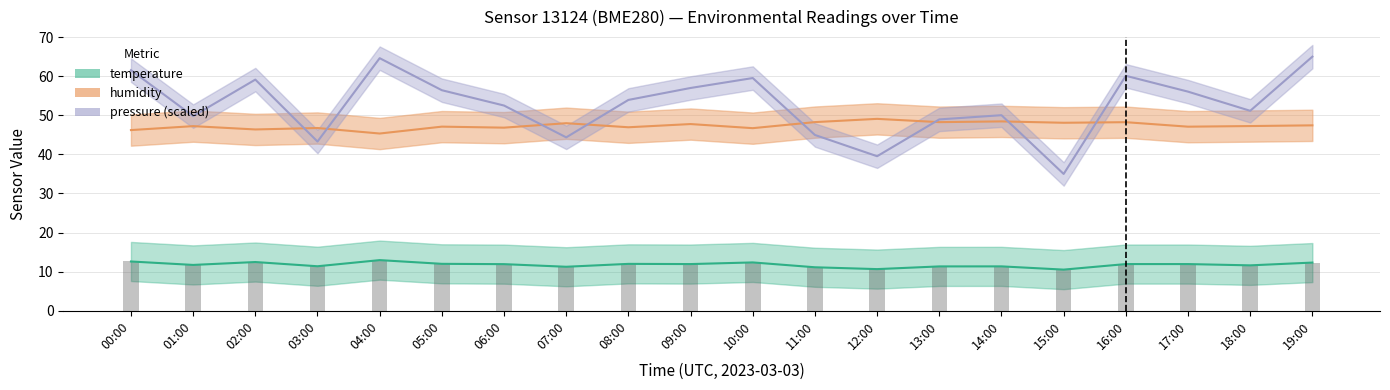

Are the bars grouped side by side (vs. stacked)?

Yes